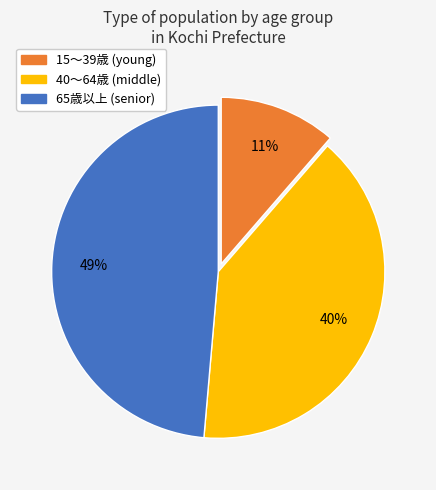

Count the number of slices in the pie.

3